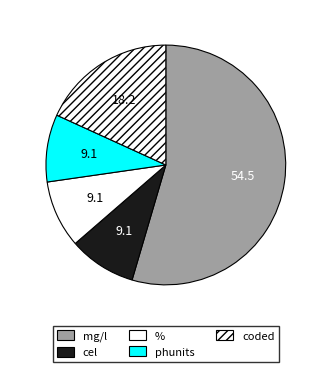

What is the ratio of the value at phunits to the value at coded?

0.5